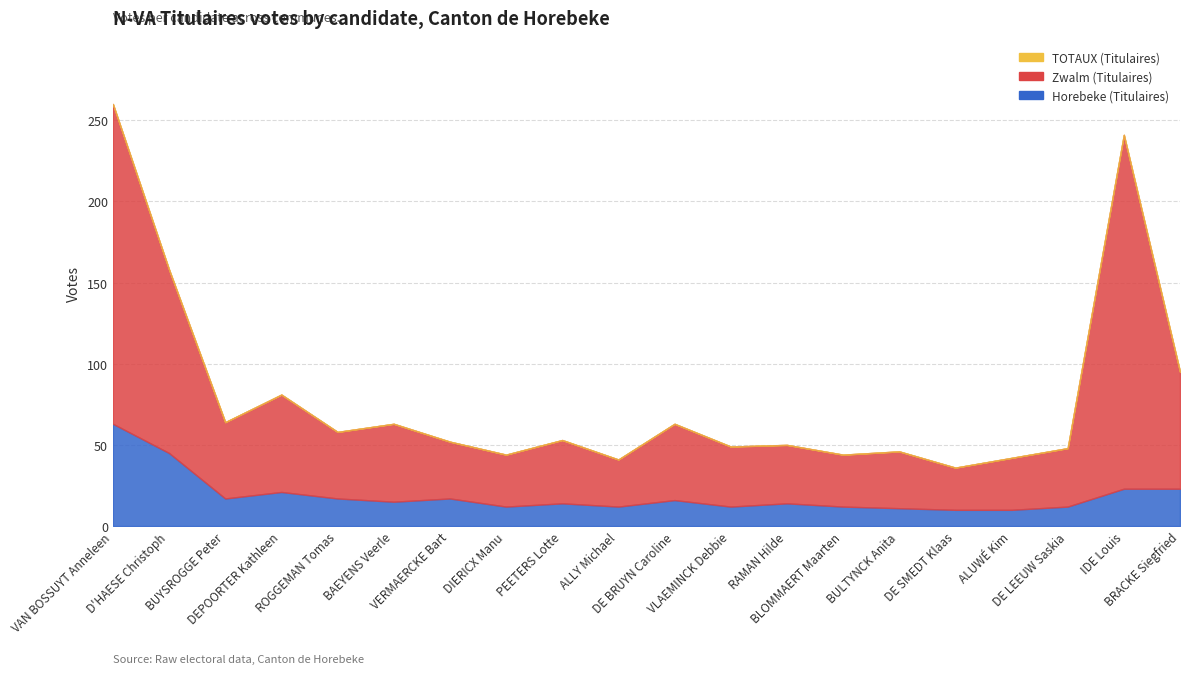

What is the sum of all TOTAUX (Titulaires) values?

1588